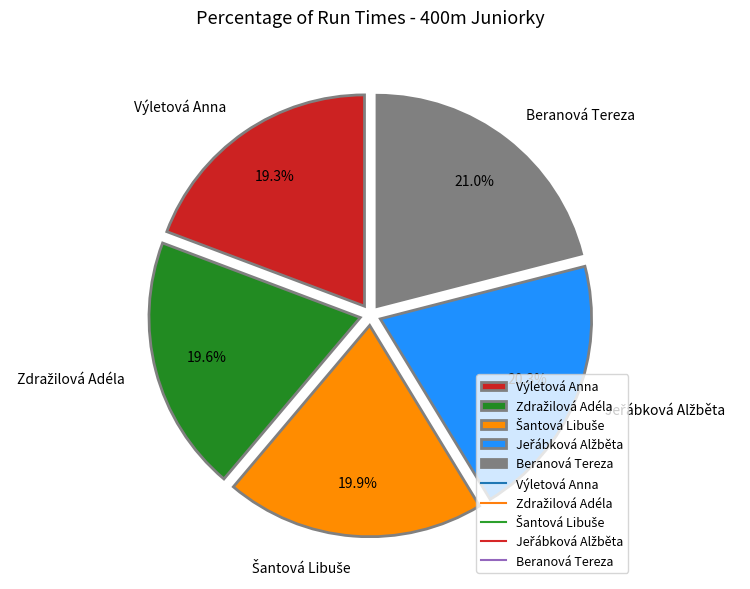

To the nearest percent, what is the difference between the largest and smallest slice percentages?

2%